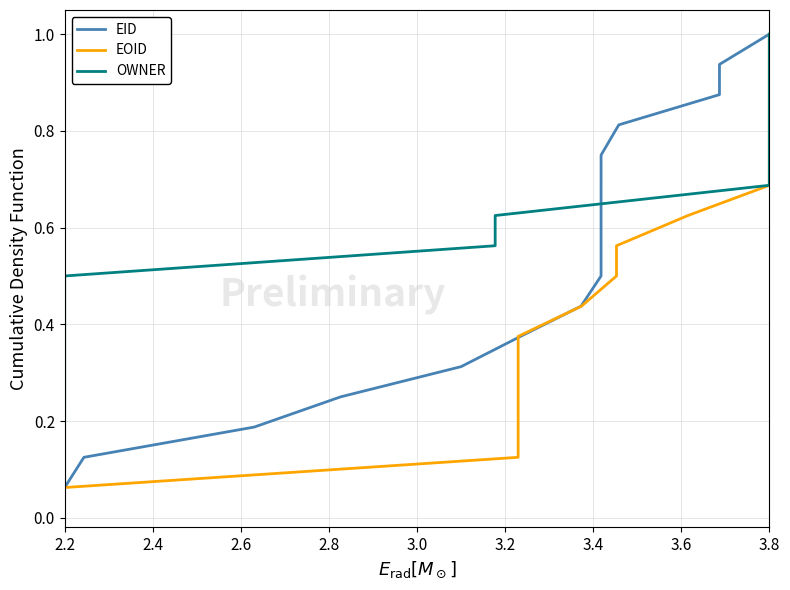

True or false: EID has a value of 0.0 at 2.2.

False